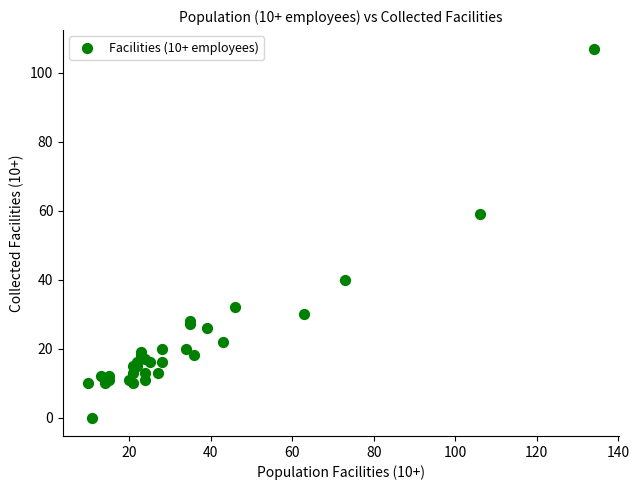

What Y value in the scatter plot is closest to 53?

59